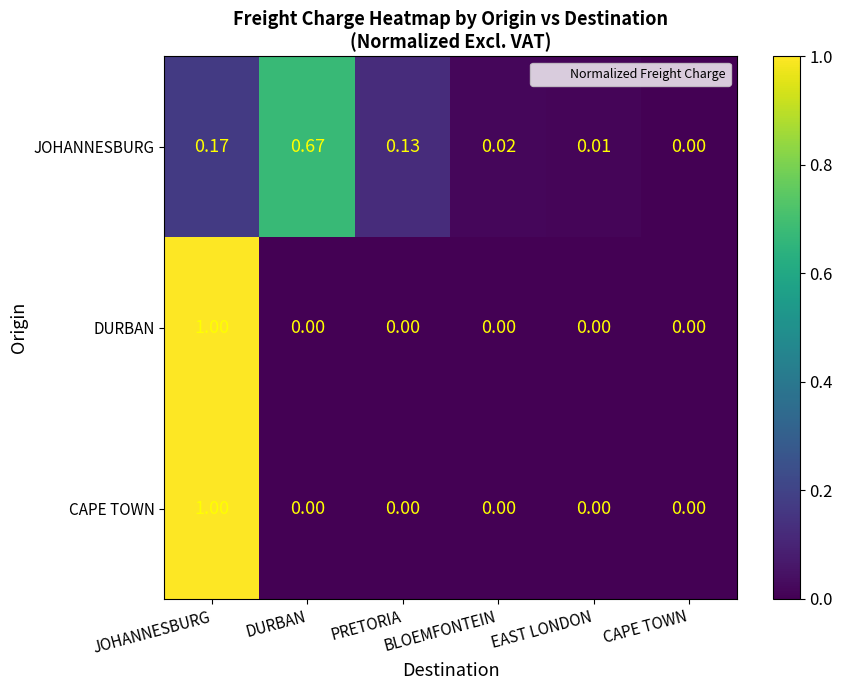

How many categories are shown in the chart?

6